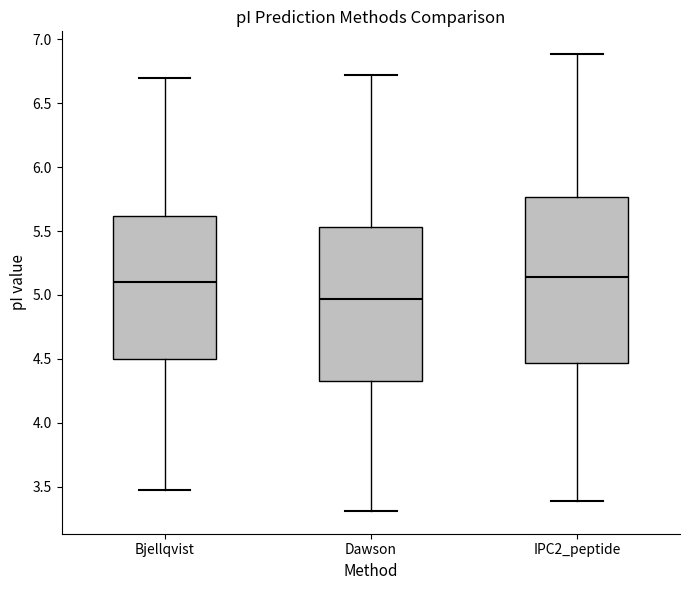

Reading left to right, transcribe this box plot: for each box, give where its median line is, the range the box spans, and where its two whiskers end, as read against the y-axis. The values are not printed on the chart, so give them approximately, as read against the axis.

Bjellqvist: median 5.10, box 4.50 to 5.60, whiskers 3.50 to 6.70
Dawson: median 4.95, box 4.35 to 5.55, whiskers 3.30 to 6.70
IPC2_peptide: median 5.15, box 4.45 to 5.75, whiskers 3.40 to 6.90